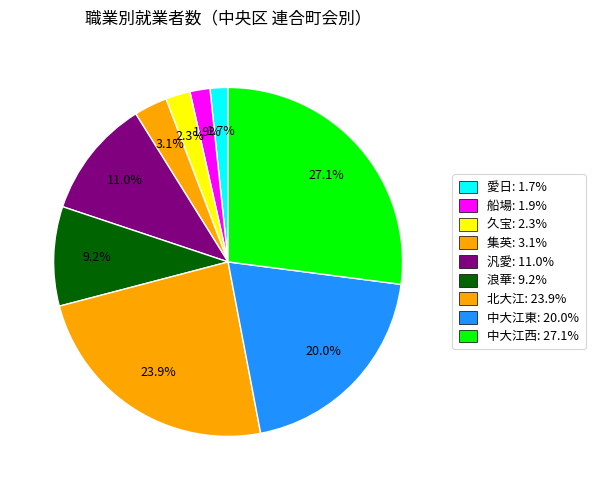

What is the largest slice in the pie chart?

中大江西